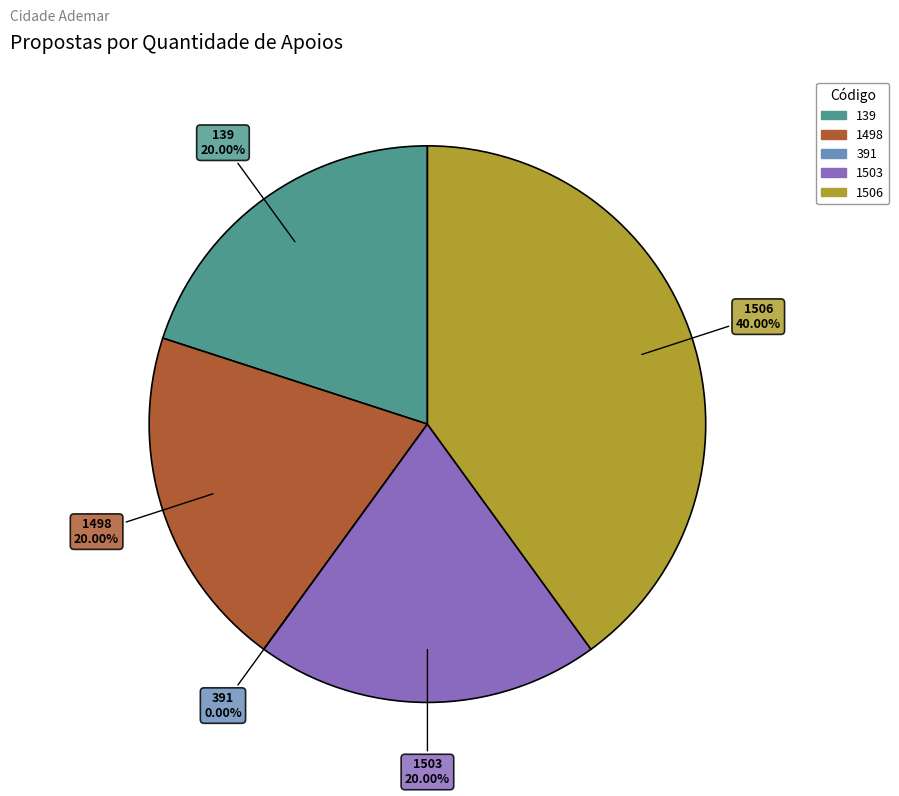

Which slice is the largest?

1506